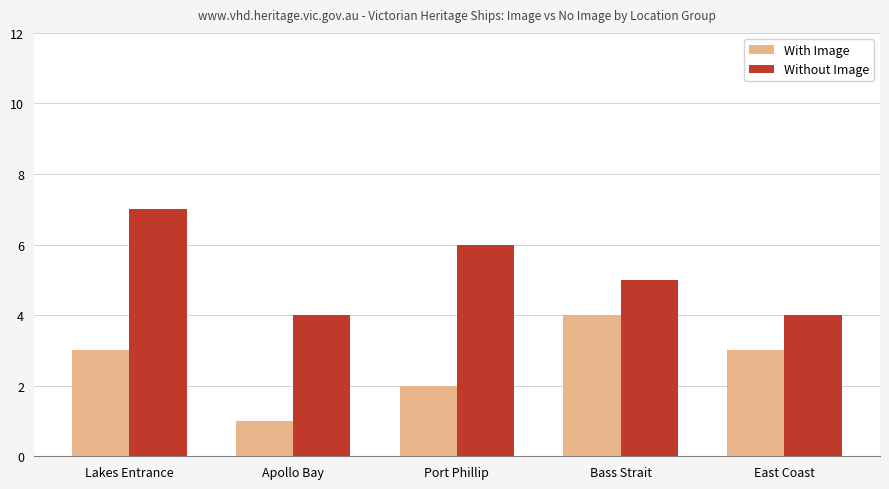

How many series are shown in this chart?

2